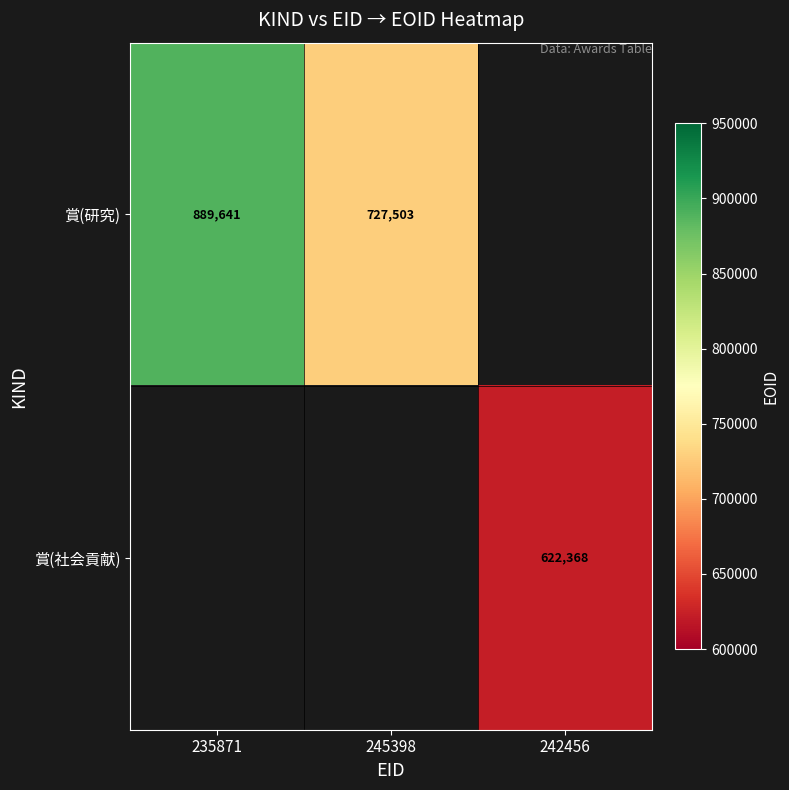

The value of 賞(研究) at 245398 is 1093973. True or false?

False